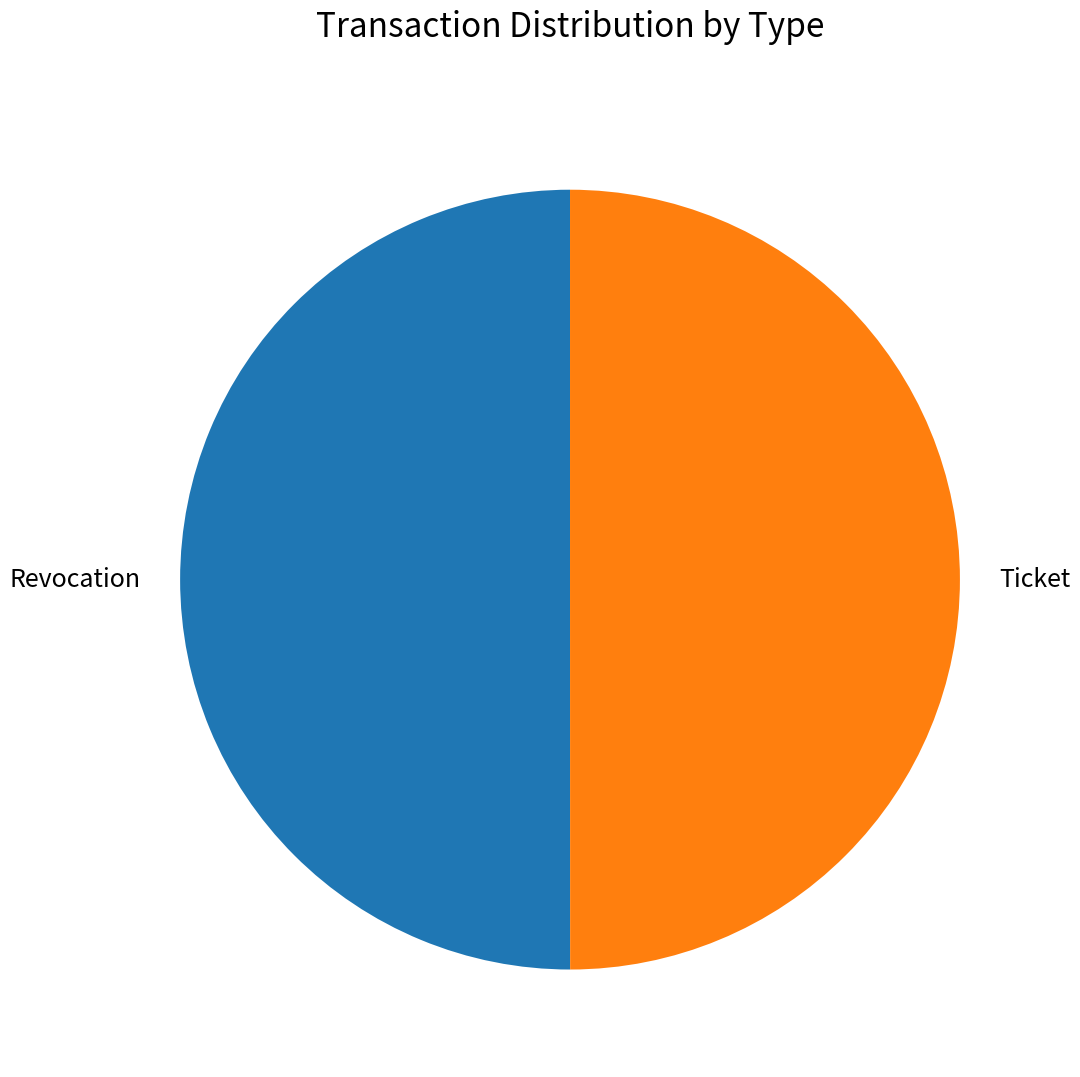

Do Ticket and Revocation together represent more than half of the pie?

Yes